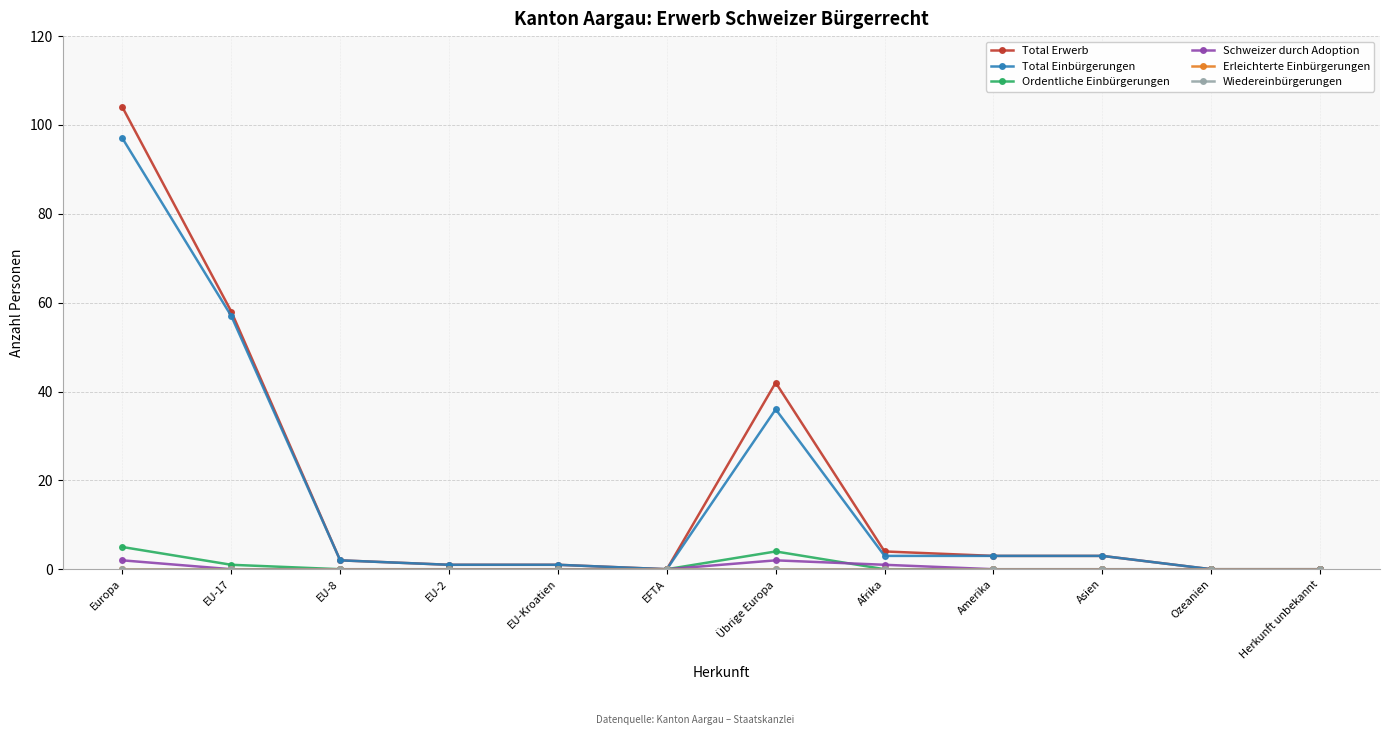

Does the chart have visible grid lines?

Yes